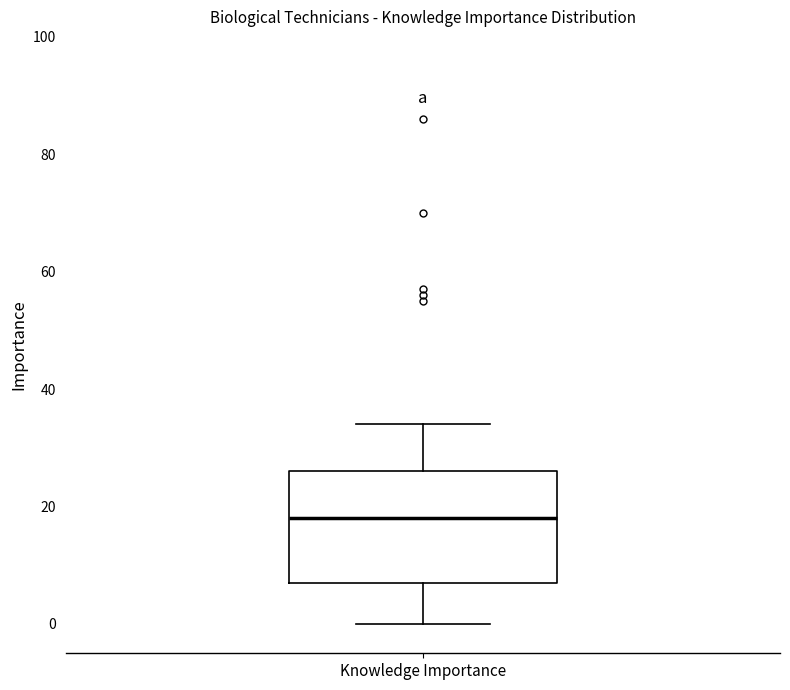

Read this box plot against the y-axis: the position of the median line, the range covered by the box, and the ends of both whiskers. The values are not printed on the chart, so give them approximately, as read against the axis.

median 18, box 8 to 26, whiskers 0 to 34